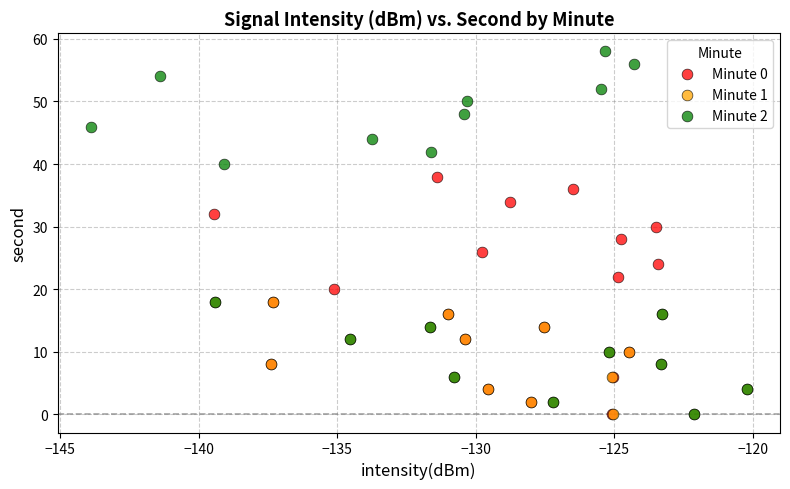

Which series has the largest Y range (max minus min)?

Minute 2